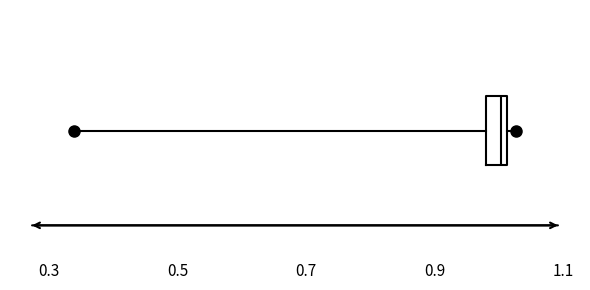

Where is the right edge of the box on the x-axis? The values are not printed on the chart, so give them approximately, as read against the axis.

1.02